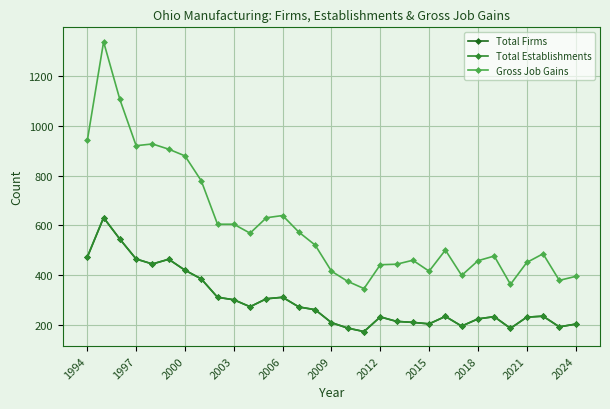

What is the highest value of the Gross Job Gains series?

1339